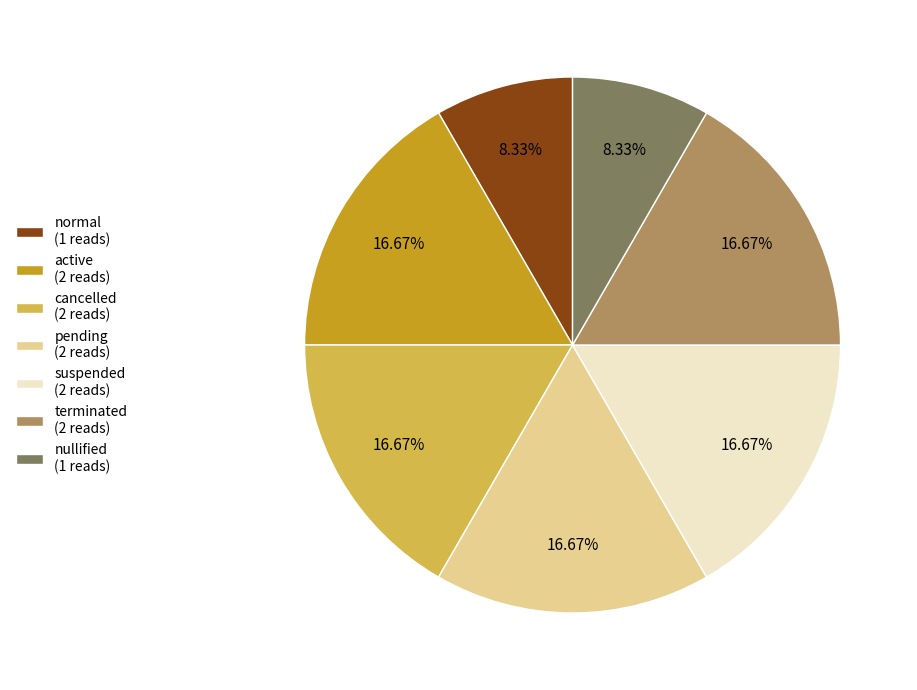

Is there any slice that represents more than half of the pie?

No